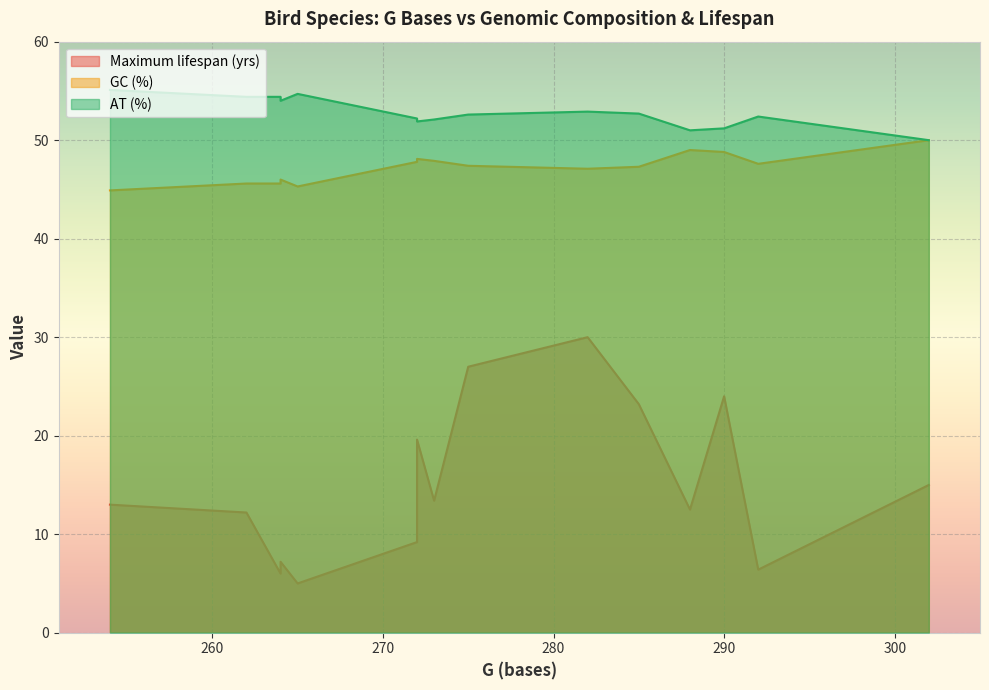

What are all the series names shown in the legend?

Maximum lifespan (yrs), GC (%), AT (%)